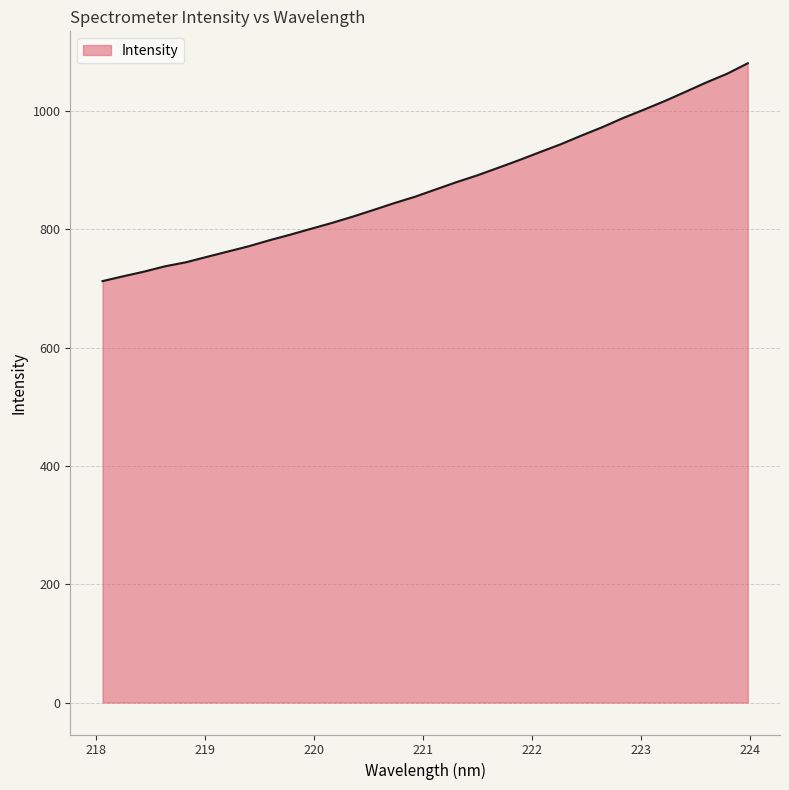

How many lines are shown in the chart?

1